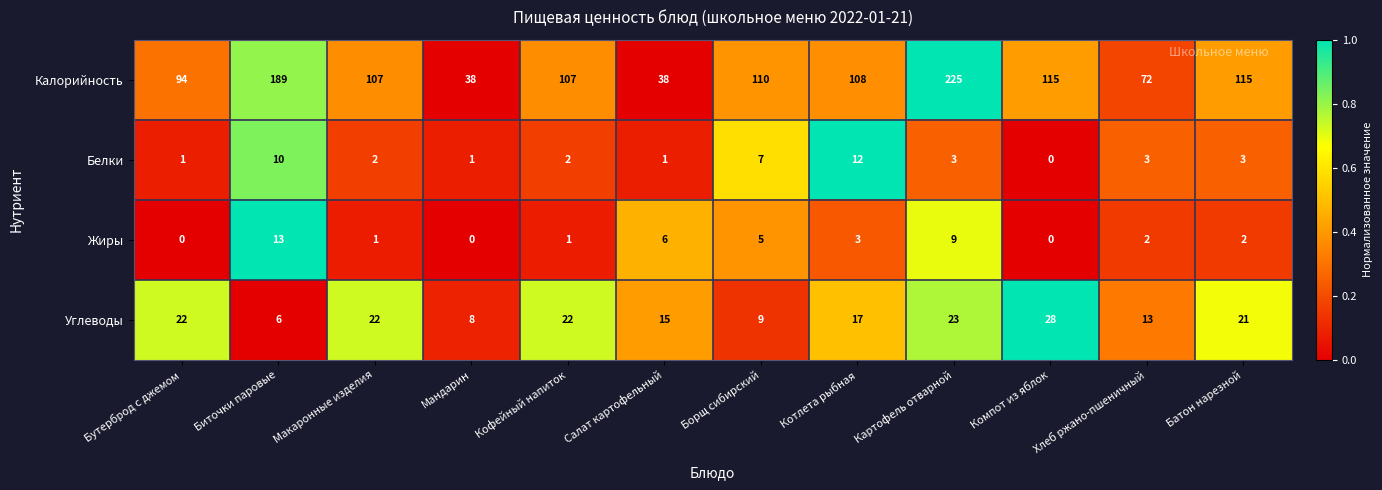

At how many categories does at least one series exceed 2?

12